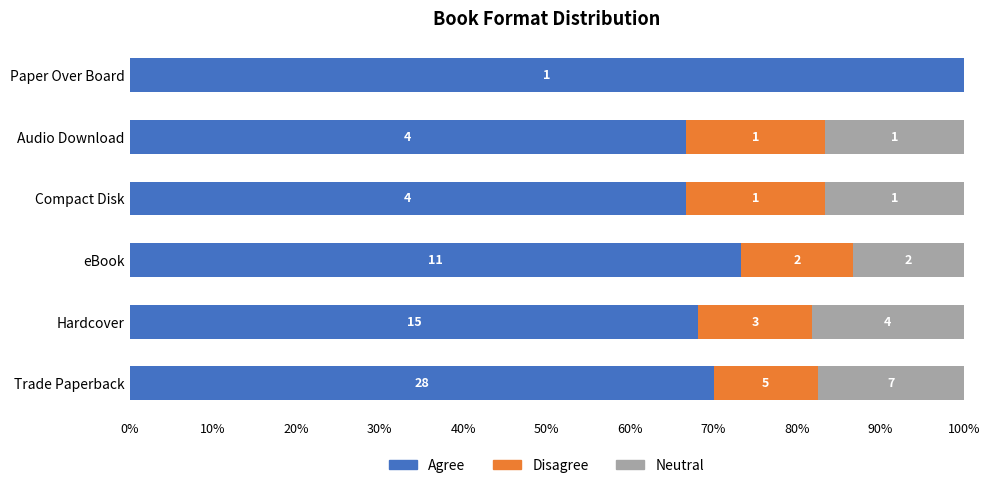

At how many categories does at least one series exceed 40?

6